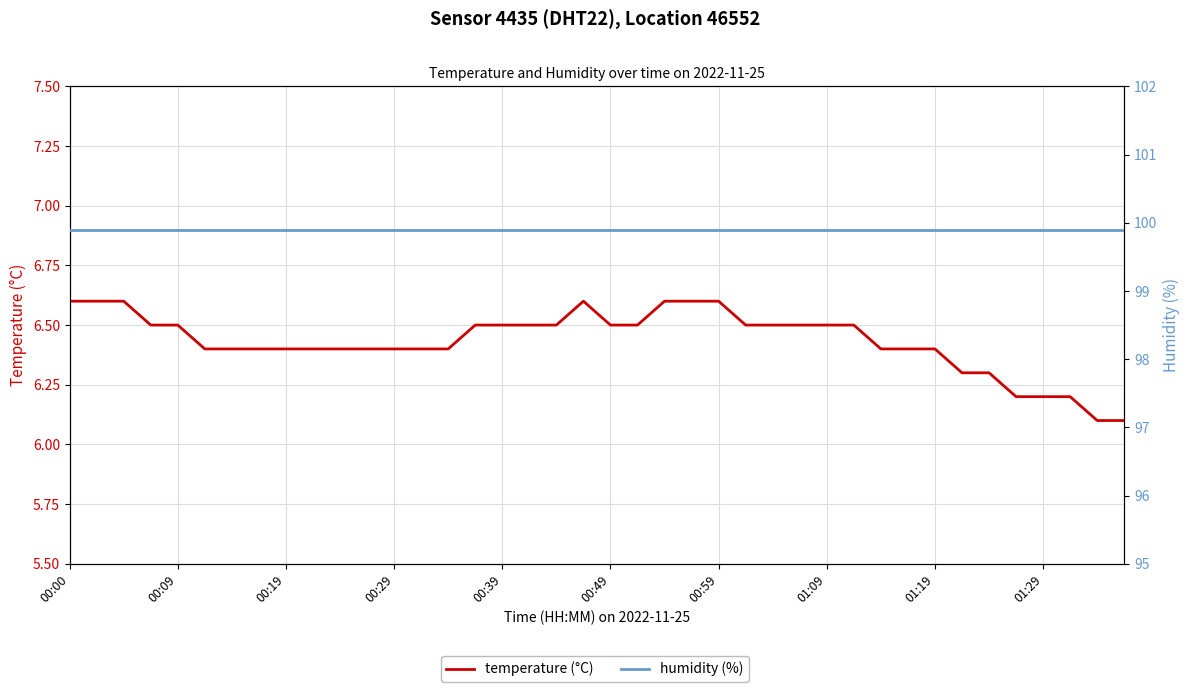

Which has a higher value, 31 or 00:39?

00:39